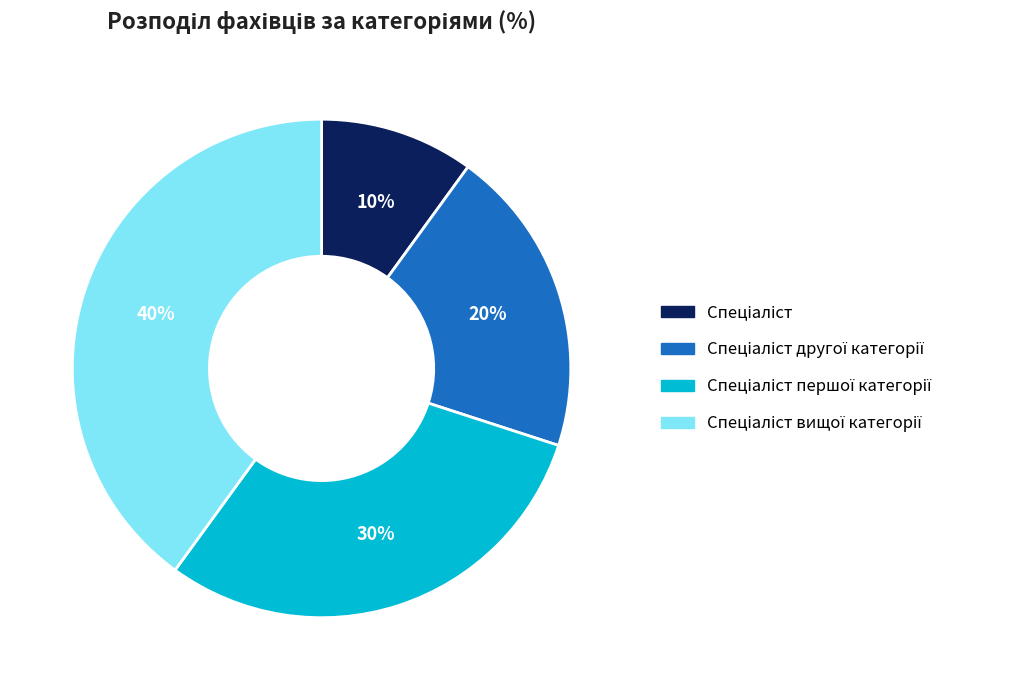

To the nearest percent, what is the average slice percentage?

25%